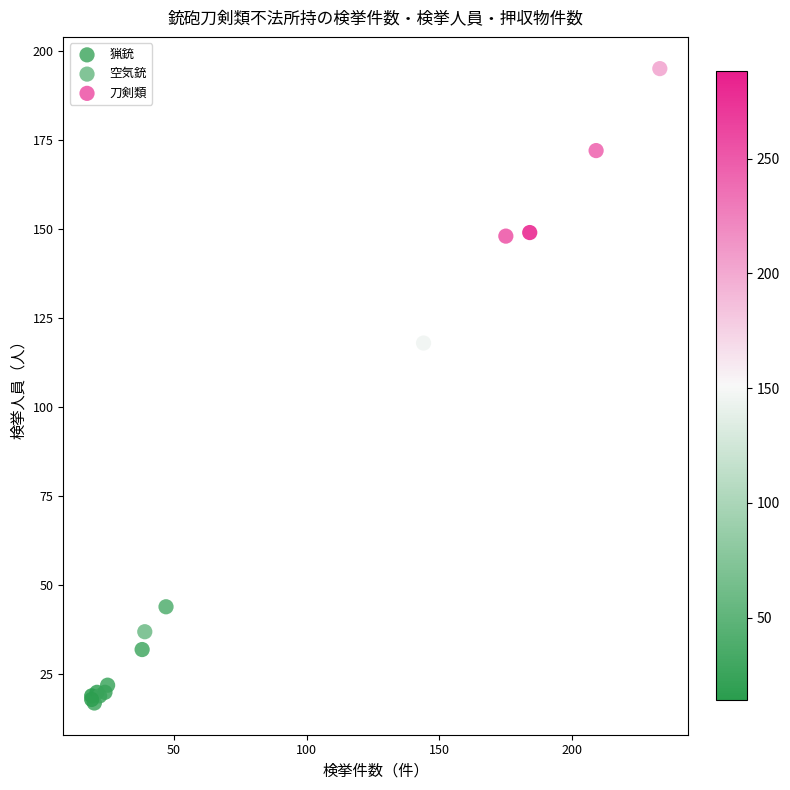

Which series reaches the maximum Y coordinate?

刀剣類